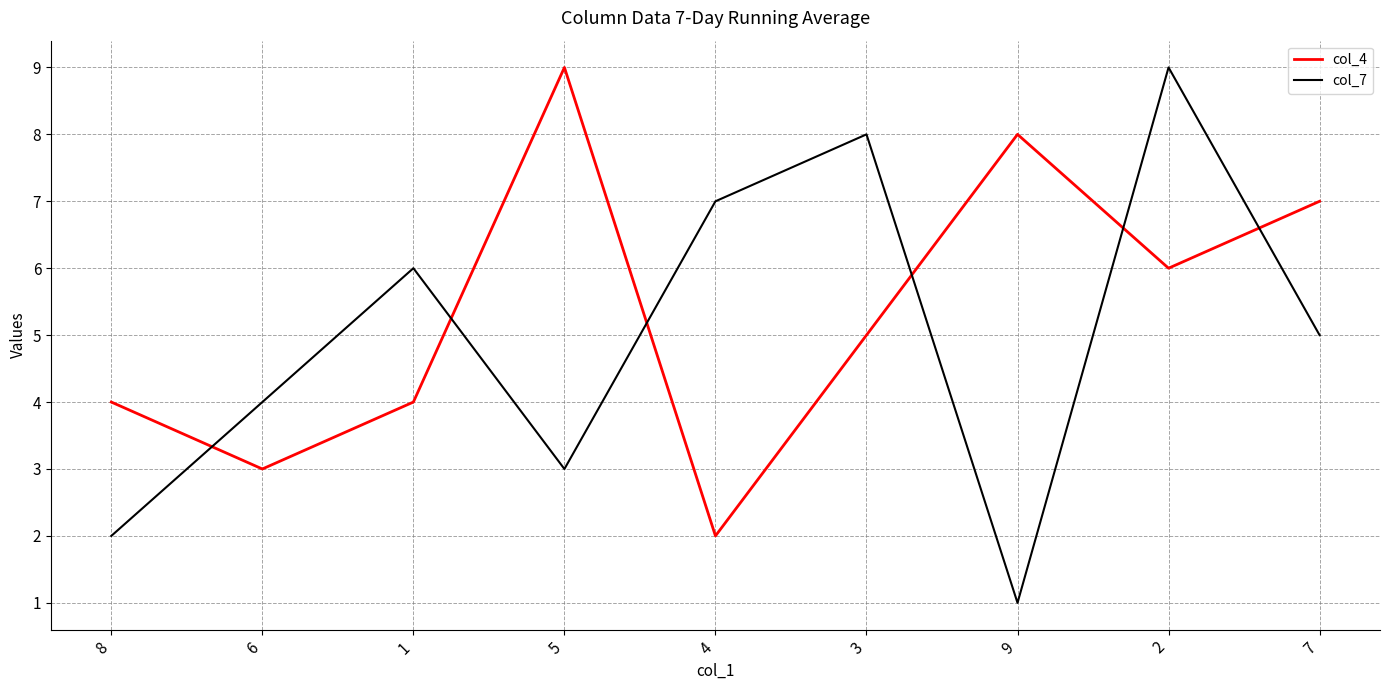

Reading left to right, transcribe all the data shown in this chart.

col_4: 8=4	6=3	1=4	5=9	4=2	3=5	9=8	2=6	7=7
col_7: 8=2	6=4	1=6	5=3	4=7	3=8	9=1	2=9	7=5